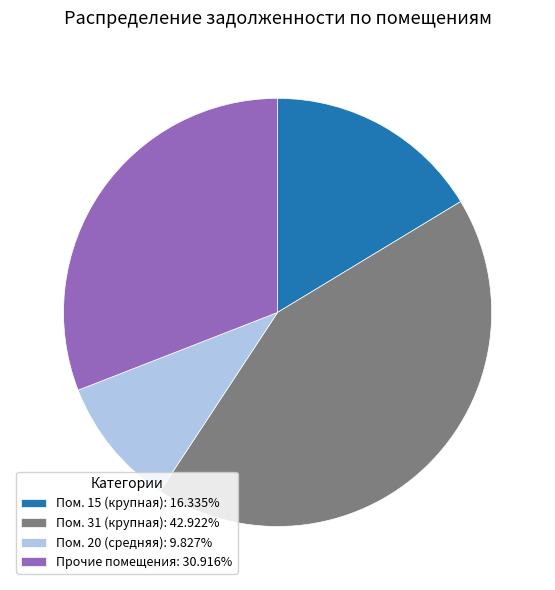

What is the ratio of the value at Прочие помещения: 30.916% to the value at Пом. 15 (крупная): 16.335%?

1.9